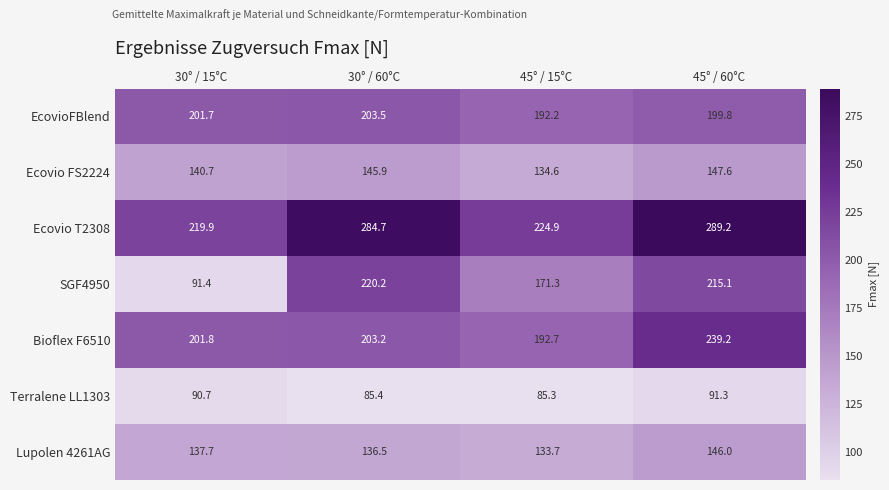

Which series has the widest spread of values?

SGF4950